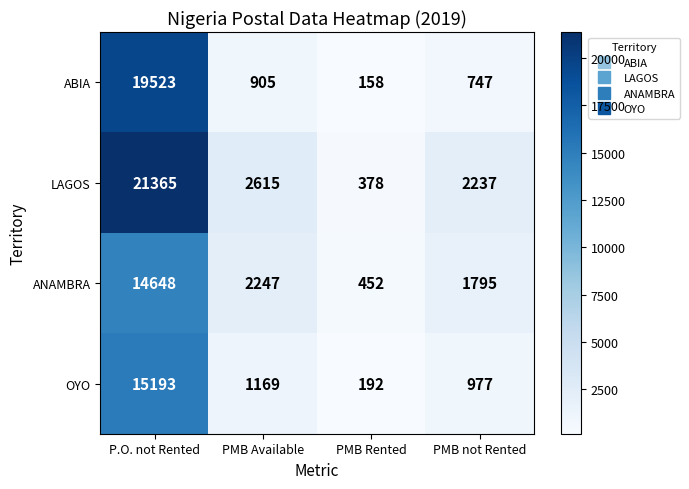

Which series has the largest total across all categories?

LAGOS